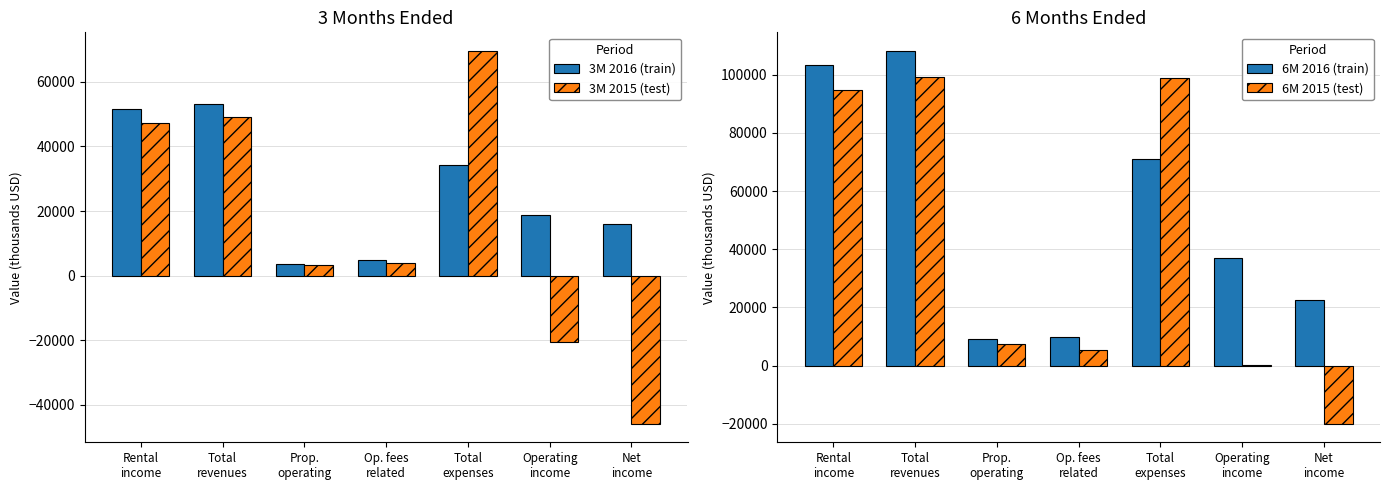

What position from the right is Total
expenses?

3